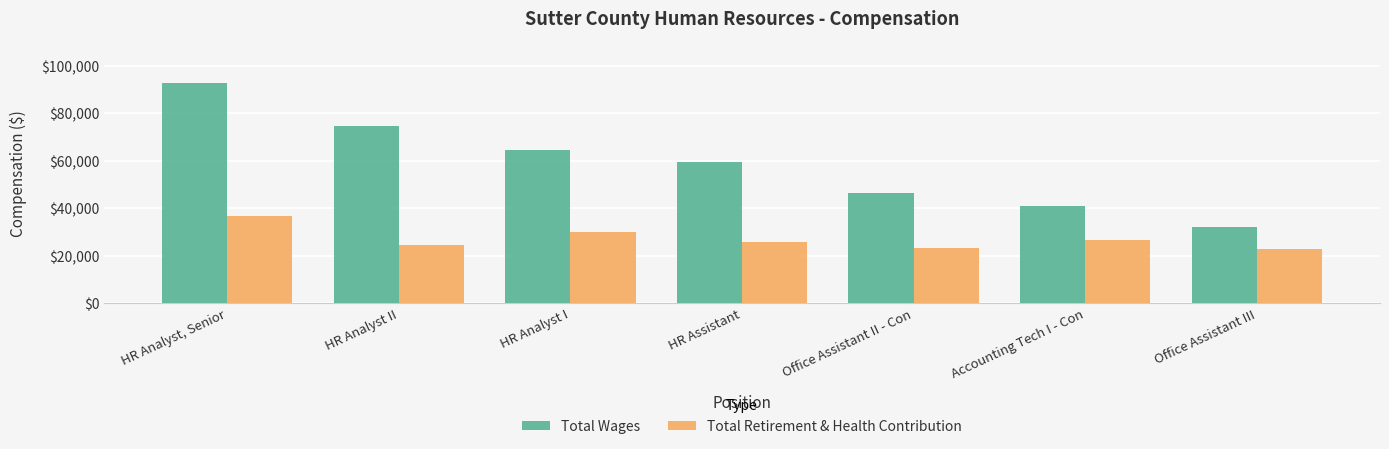

What is the sum of all Total Retirement & Health Contribution values?

188801